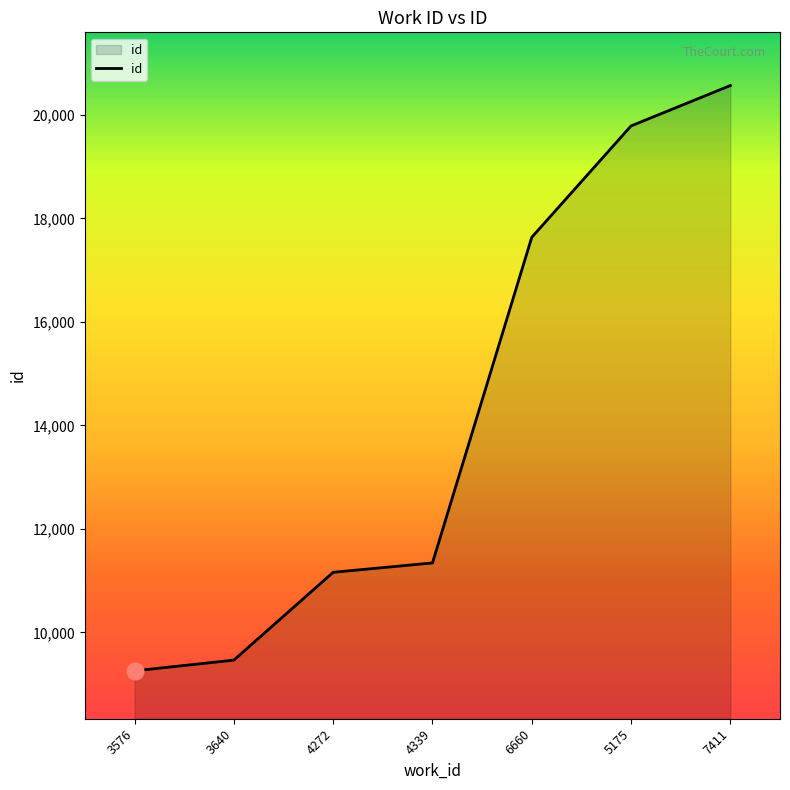

What position from the right is 6660?

3